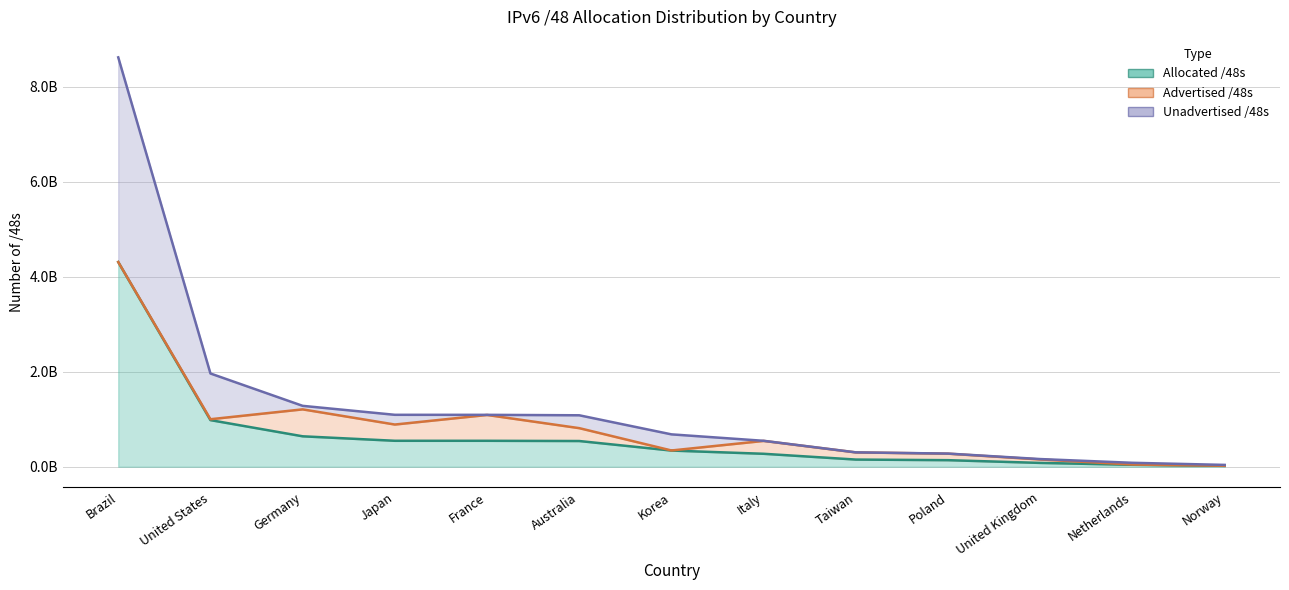

True or false: Allocated /48s has a value of 546586634 at Japan.

True